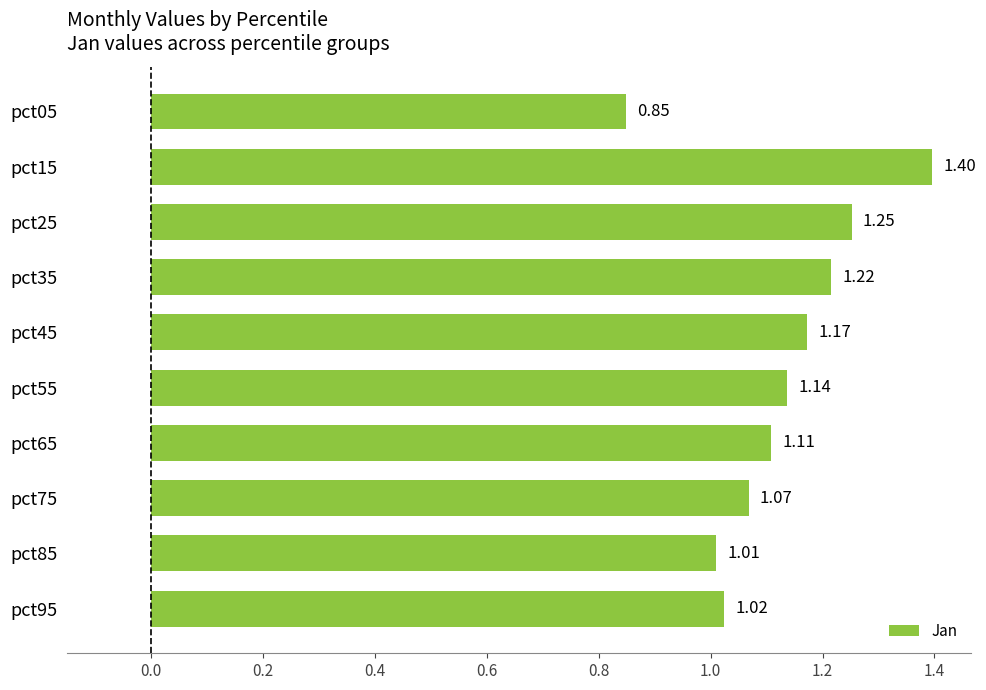

Count the number of categories in the chart.

10